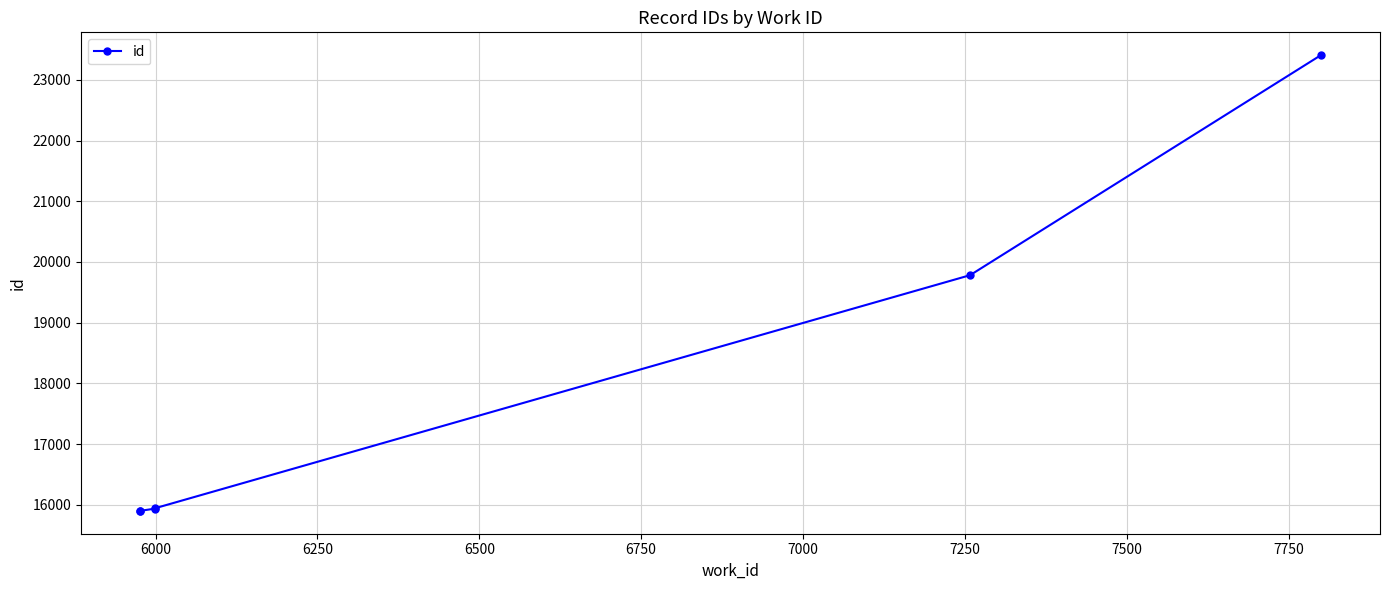

What is the minimum value shown in the chart?

15900